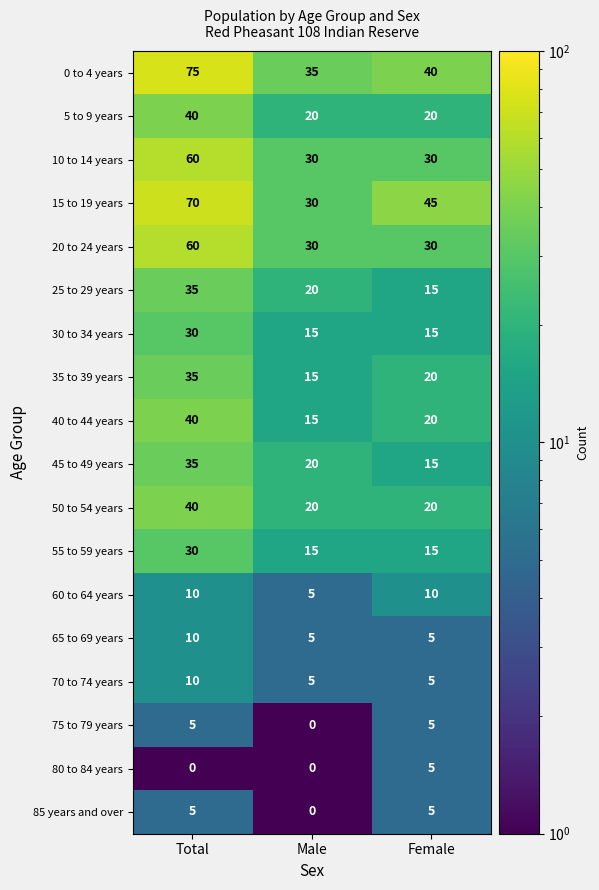

Is the value of 20 to 24 years at Total greater than the value of 45 to 49 years at Male?

Yes